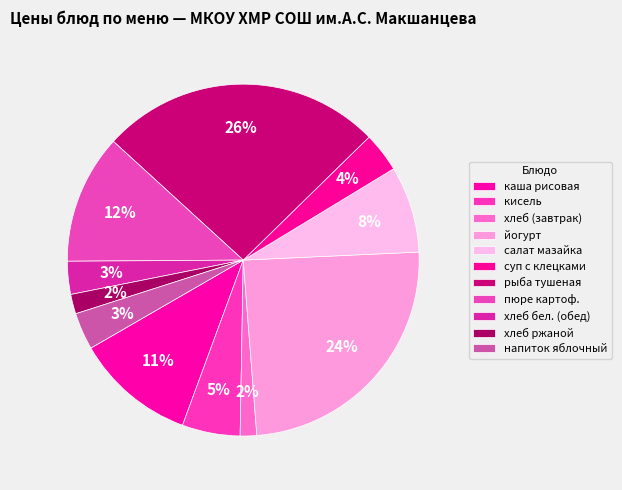

Count the number of slices in the pie.

11